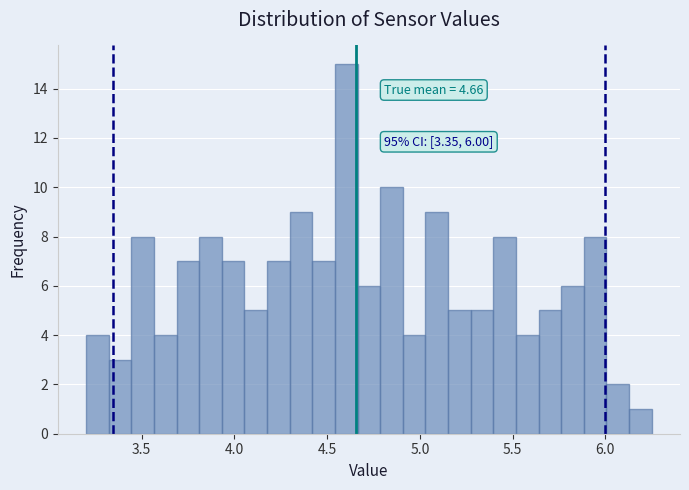

Around what value on the x-axis is the tallest bar? Give the approximate position of its centre, as read against the axis.

4.60